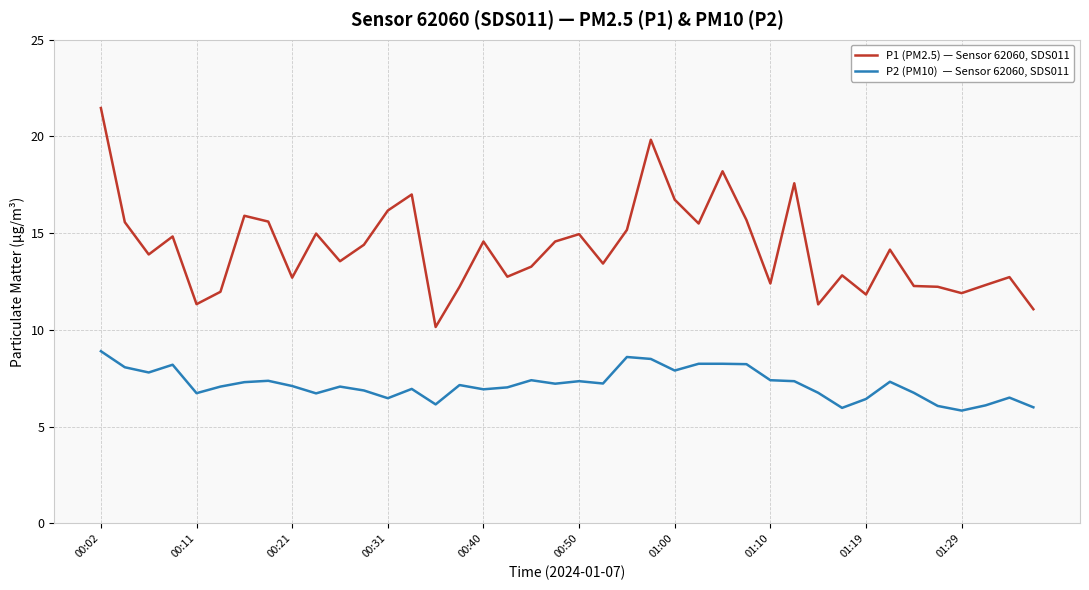

What is the minimum value shown in the chart?

5.8